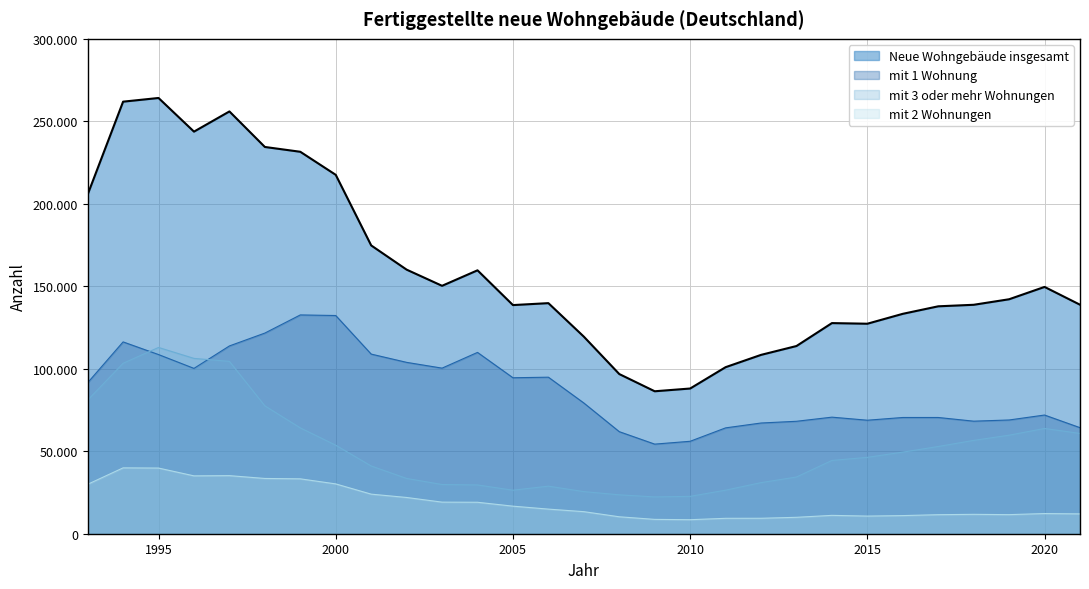

How many data points does each series have?

29